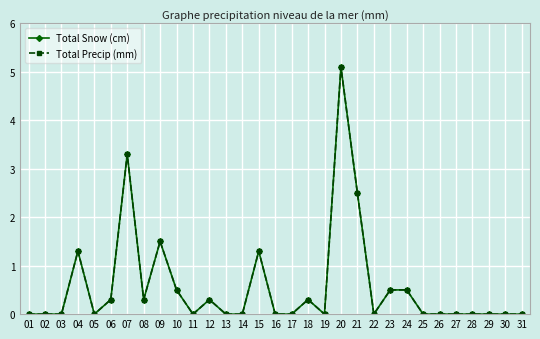

True or false: Total Precip (mm) has a value of 2.7 at 30.

False